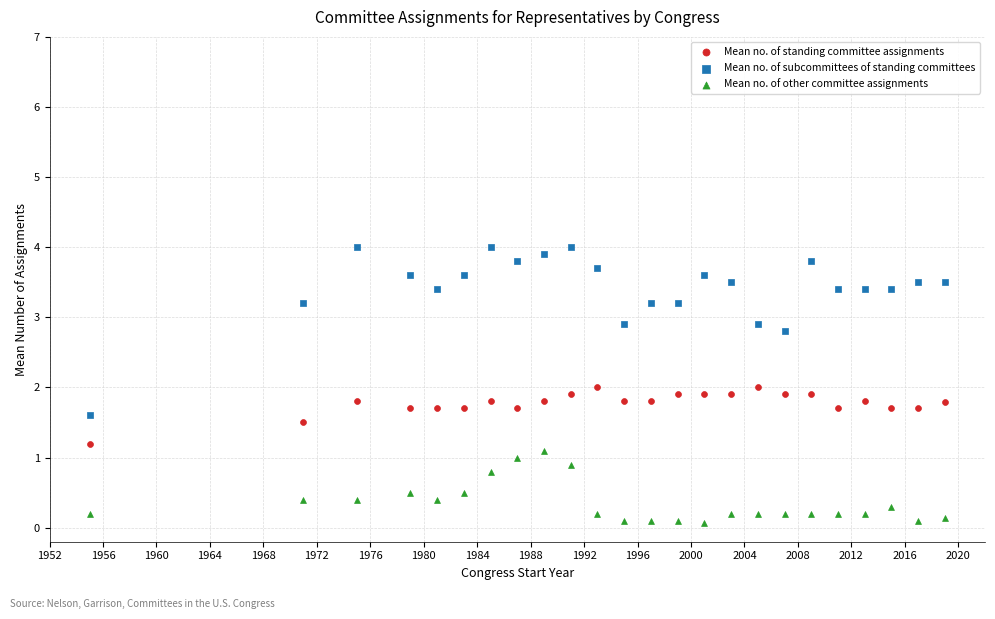

Across all data points, what is the range of X values (max minus min)?

64.0